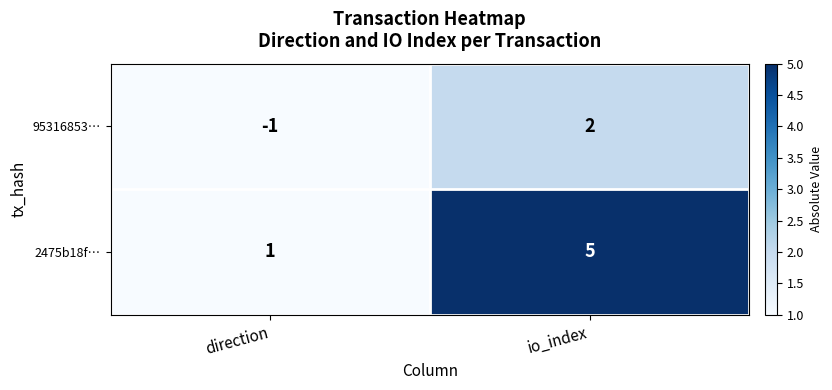

What is the difference between the 2475b18f… values at io_index and direction?

4